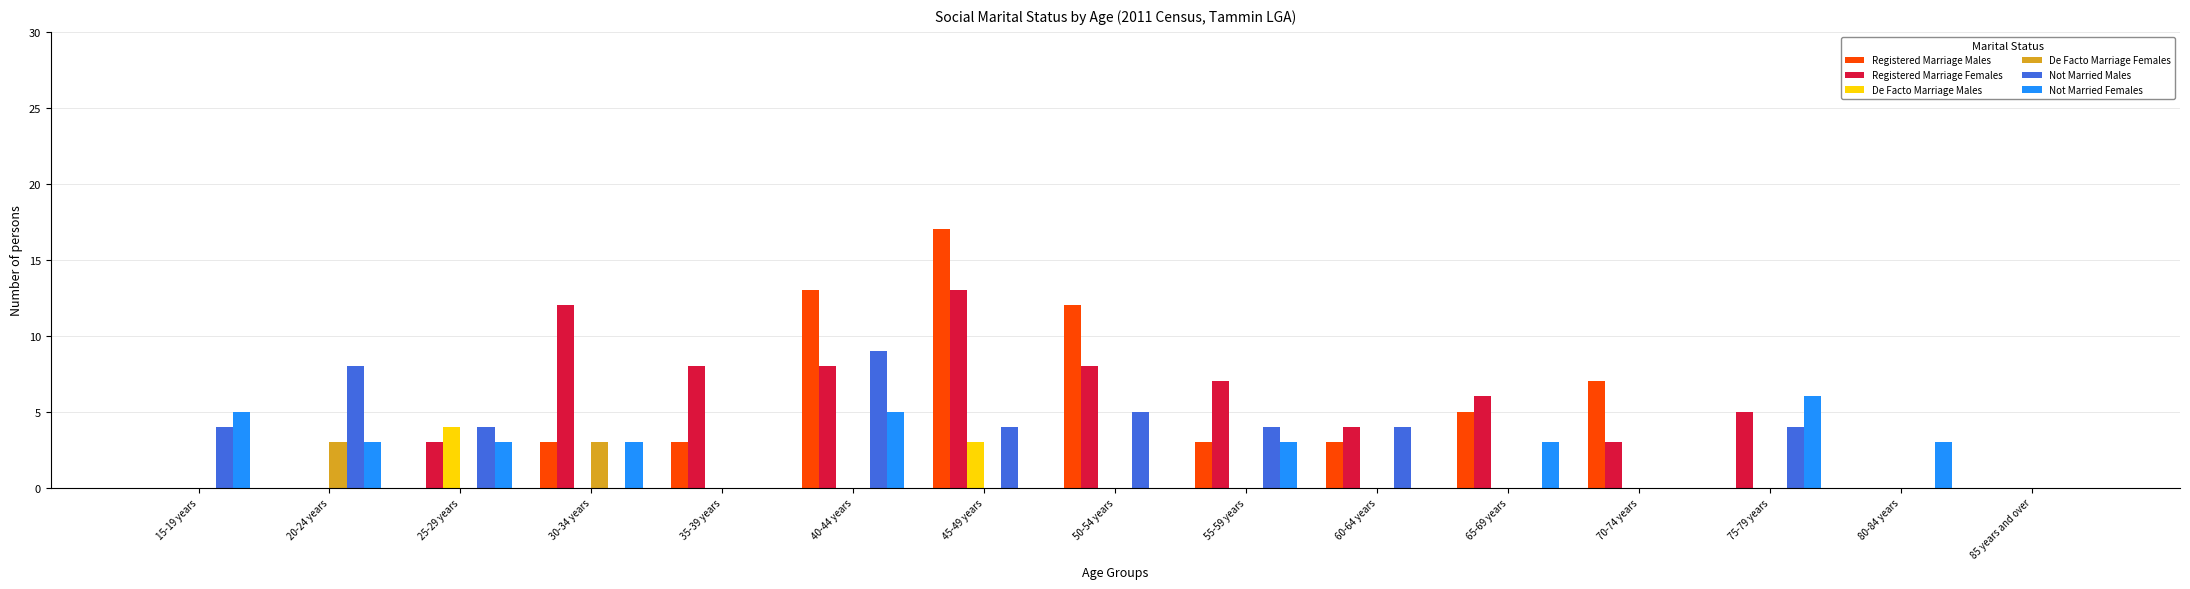

What is the sum of all De Facto Marriage Males values?

7